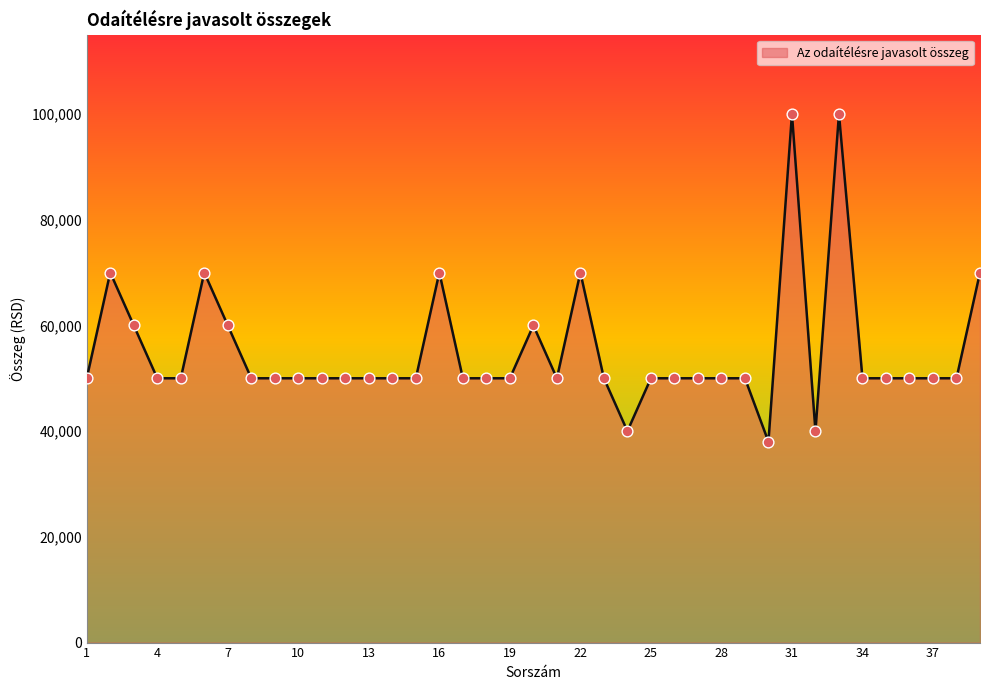

What is the minimum value shown in the chart?

38000